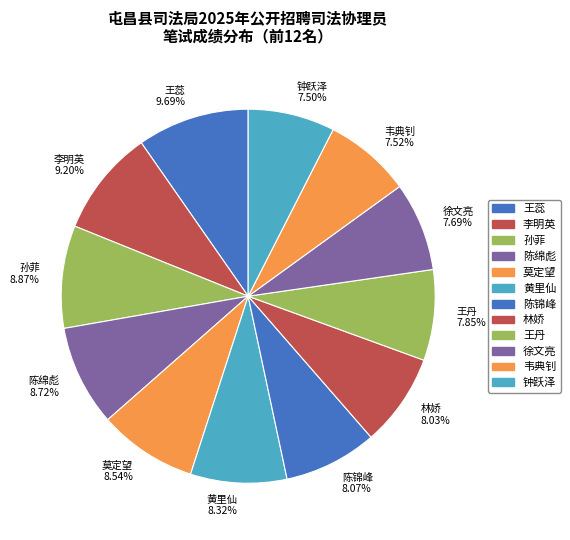

Is 陈锦峰 the majority of the pie?

No